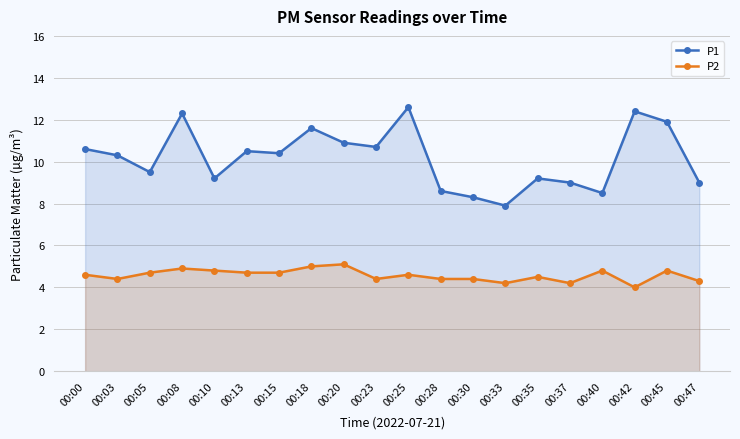

Which category has the highest value in the P1 series?

00:25